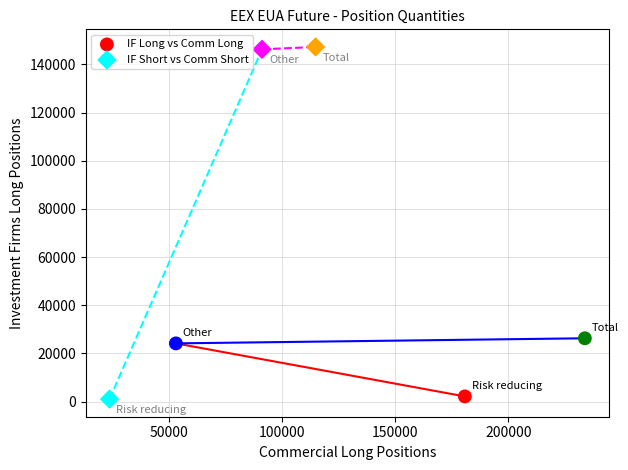

Which series reaches the maximum Y coordinate?

IF Short vs Comm Short